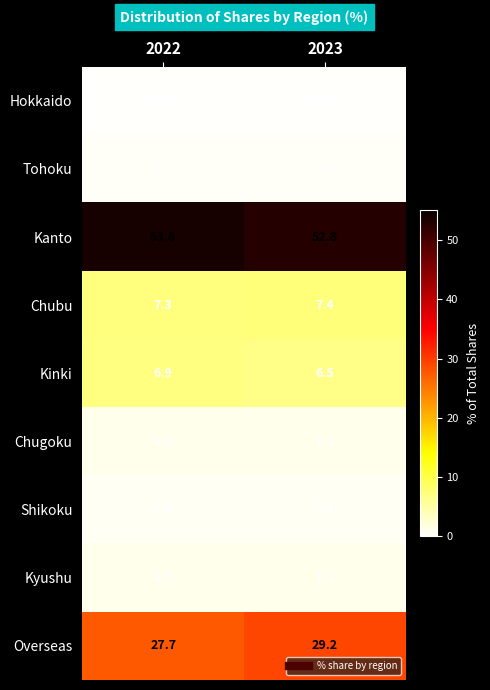

Reading right to left, transcribe all the data shown in this chart.

Hokkaido: 0.4	0.4
Tohoku: 0.6	0.6
Kanto: 52.8	53.8
Chubu: 7.4	7.3
Kinki: 6.5	6.9
Chugoku: 1.1	1.1
Shikoku: 0.8	0.8
Kyushu: 1.2	1.2
Overseas: 29.2	27.7